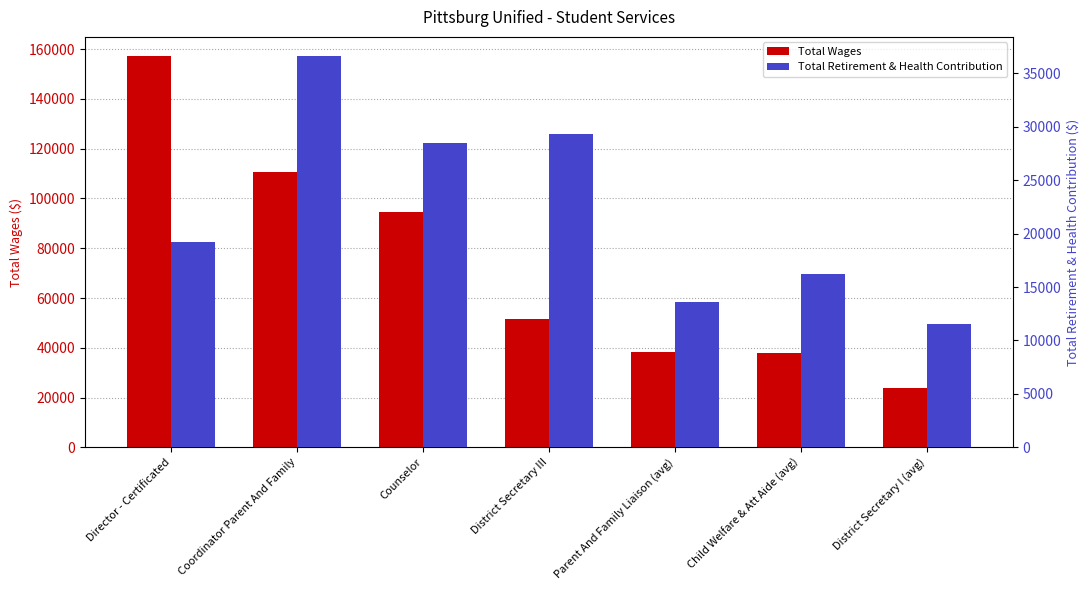

Reading right to left, what are all the values shown in this chart?

Total Wages: 23898.5	37857.0	38499.0	51477.0	94643.0	110683.0	157070.0
Total Retirement & Health Contribution: 11547.5	16206.5	13561.0	29277.0	28513.0	36570.0	19166.0